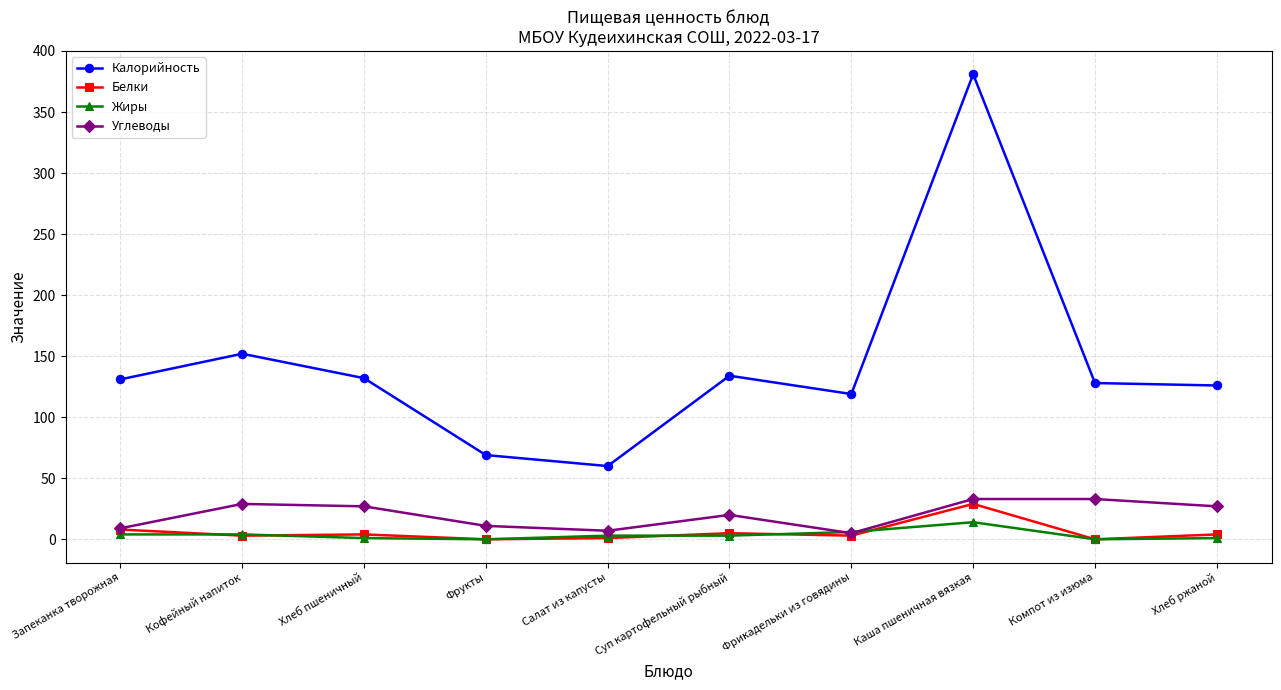

What is the label of the 10th point from the right?

Запеканка творожная